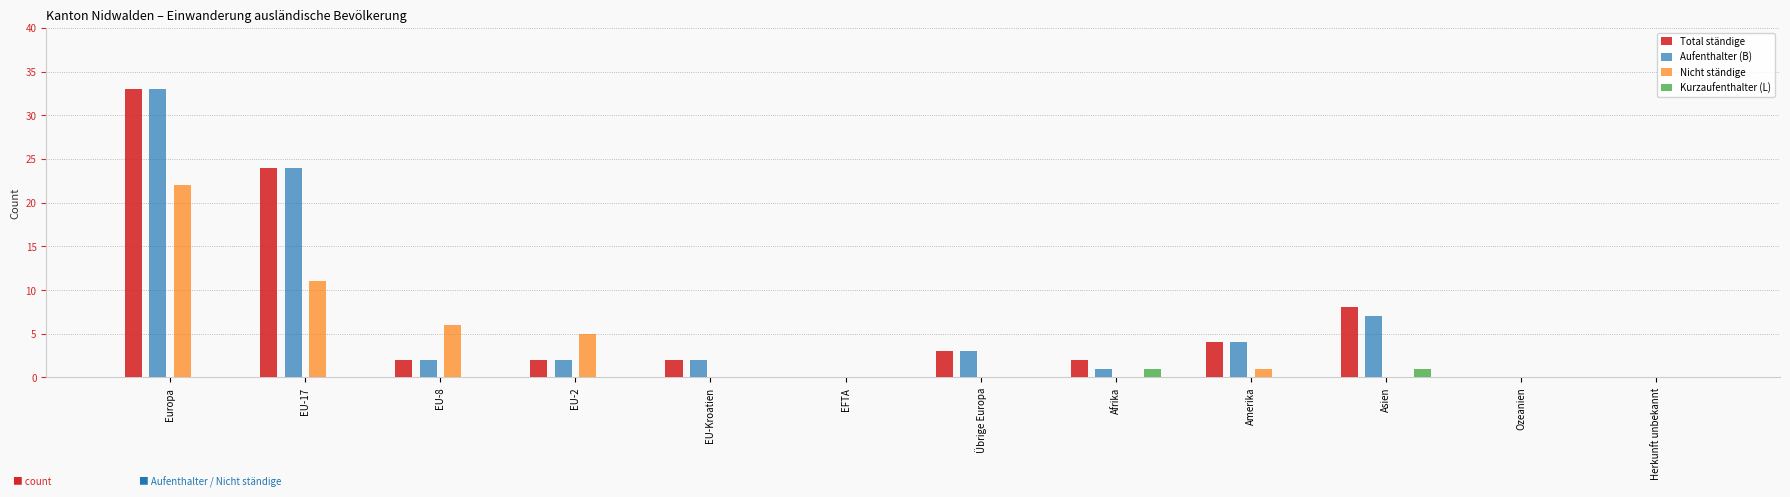

Are the bars horizontal?

No